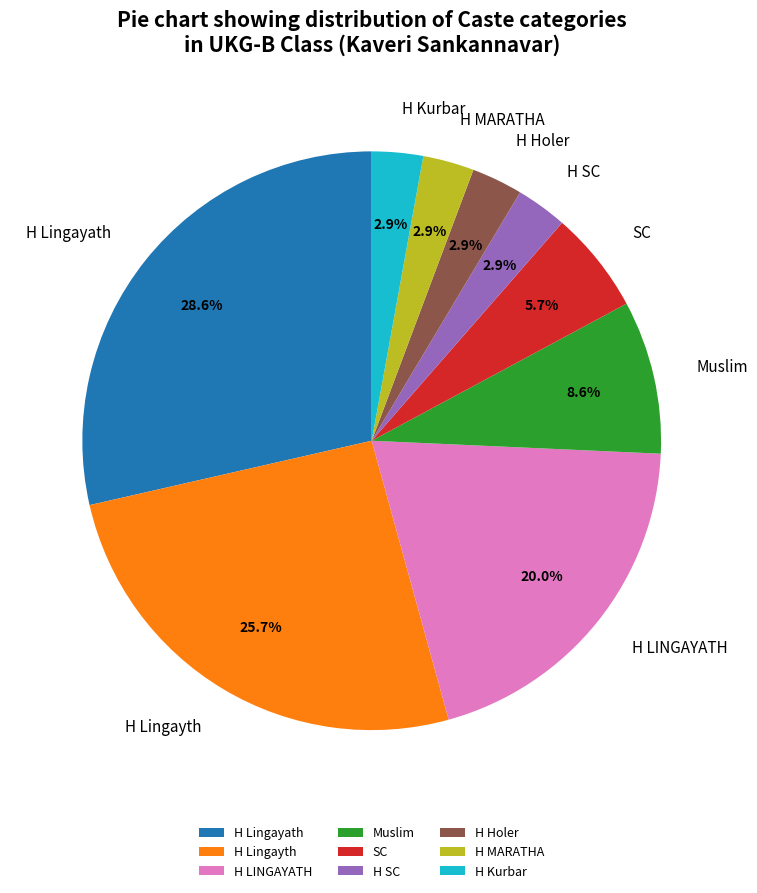

To the nearest percent, what is the difference between the H Lingayath and H SC slice percentages?

26%